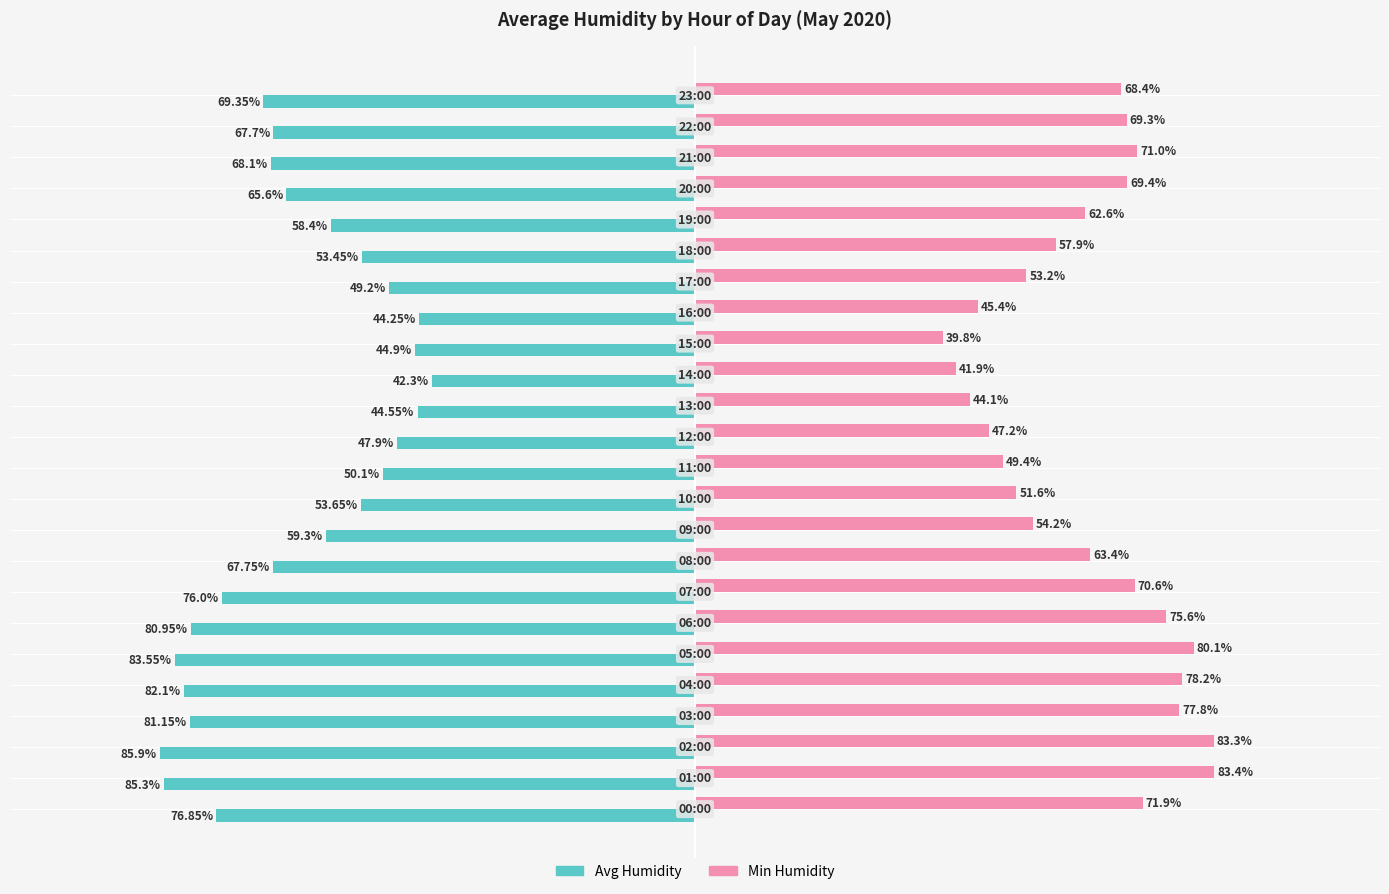

Which series has the largest total across all categories?

Min Humidity